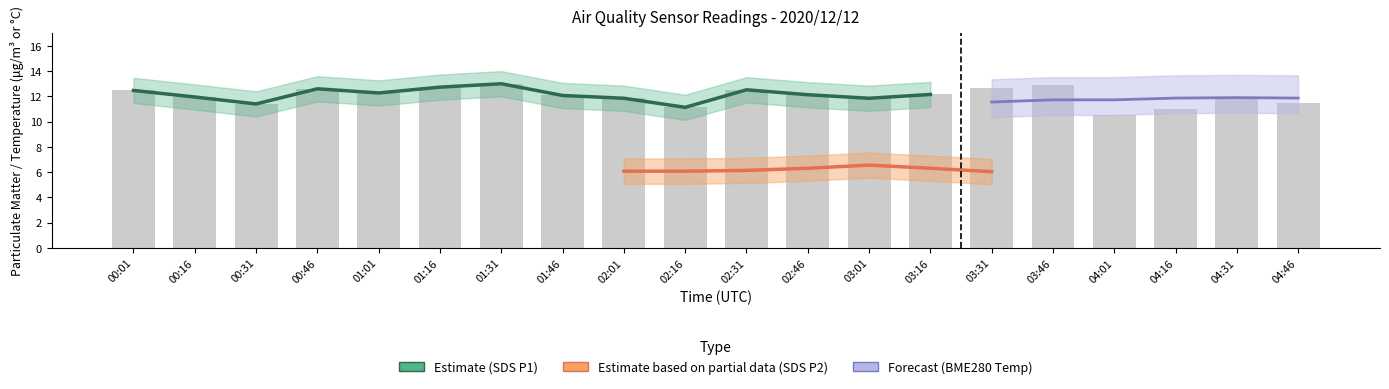

What is the label of the 19th bar from the left?

04:31